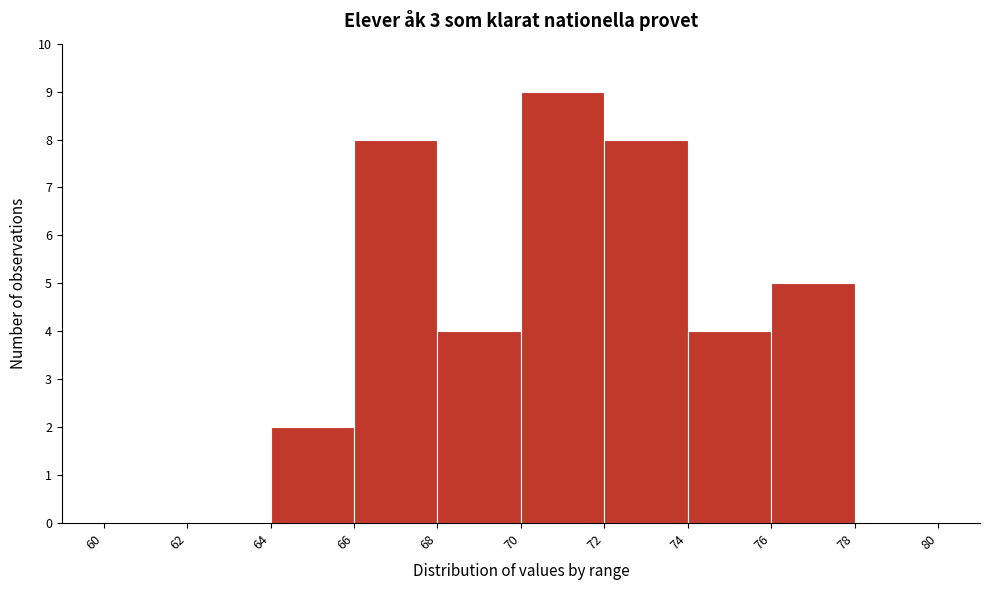

What is the height of the bar covering 66 to 68 on the x-axis? The values are not printed on the chart, so give them approximately, as read against the axis.

8